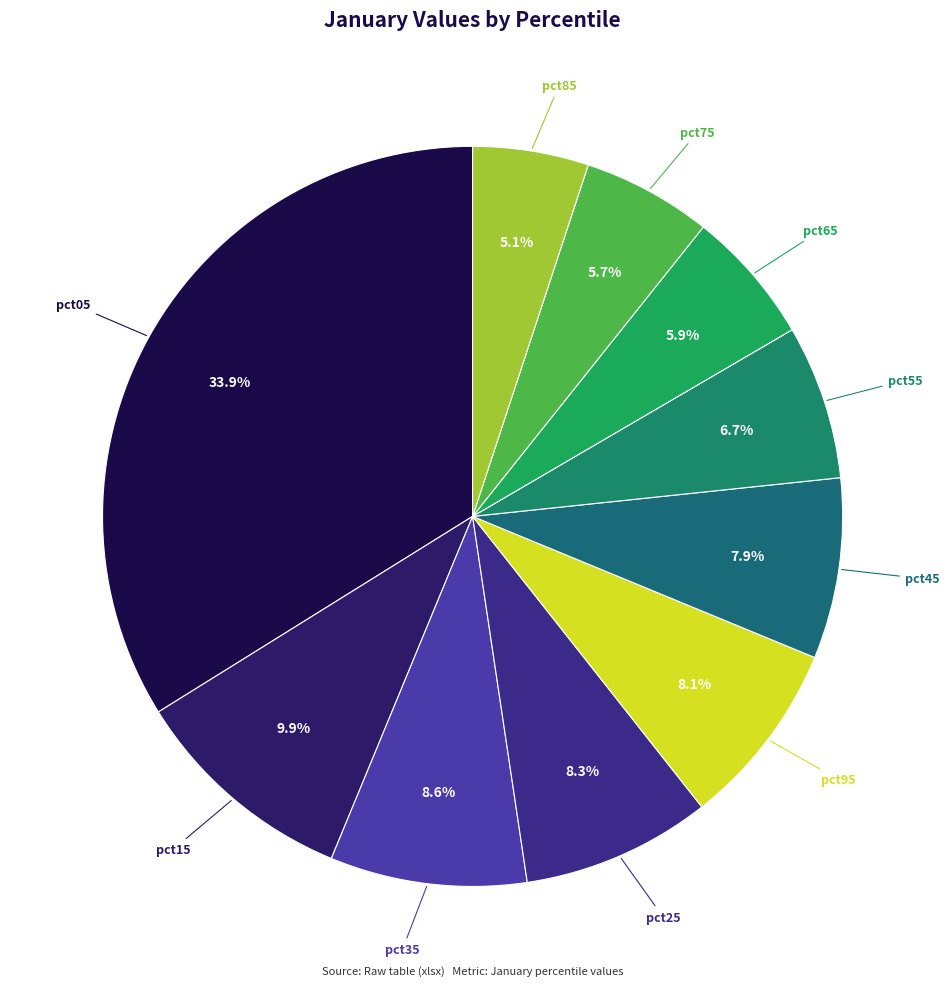

Is there any slice that represents more than half of the pie?

No